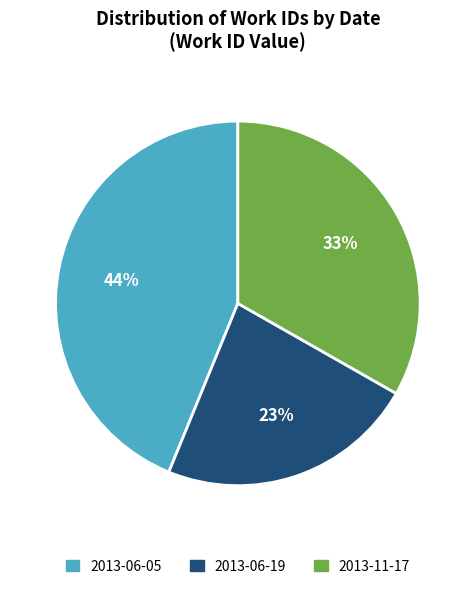

True or false: 2013-06-05 accounts for 44% of the total.

True